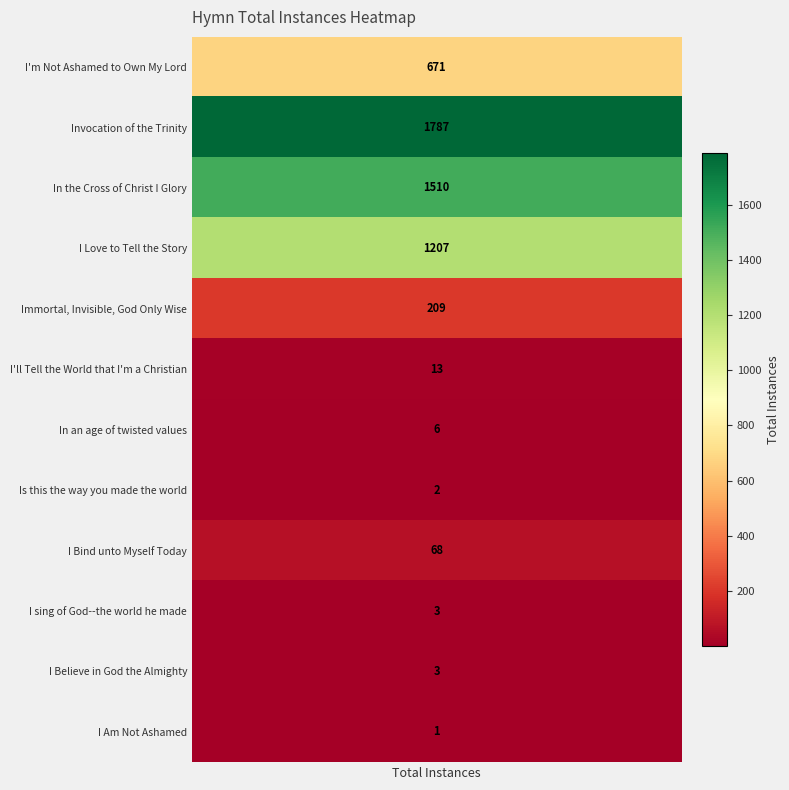

Rank the categories by value from highest to lowest.

Invocation of the Trinity, In the Cross of Christ I Glory, I Love to Tell the Story, I'm Not Ashamed to Own My Lord, Immortal, Invisible, God Only Wise, I Bind unto Myself Today, I'll Tell the World that I'm a Christian, In an age of twisted values, I sing of God--the world he made, I Believe in God the Almighty, Is this the way you made the world, I Am Not Ashamed